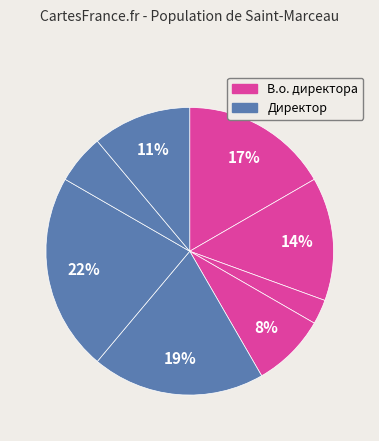

How many segments does this pie chart have?

8